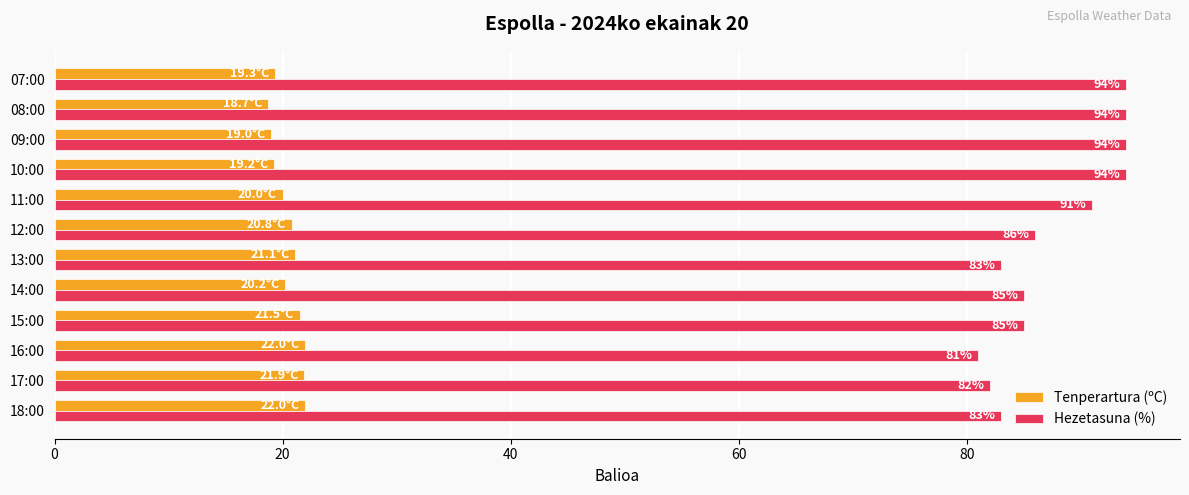

At how many categories does at least one series exceed 70?

12